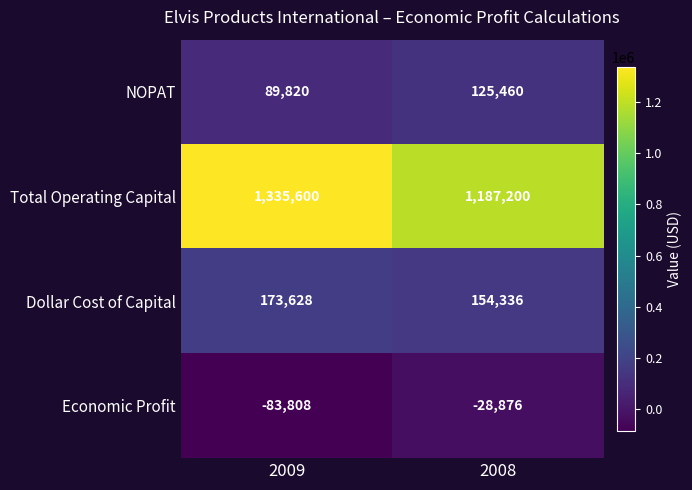

What is the maximum value shown in the chart?

1335600